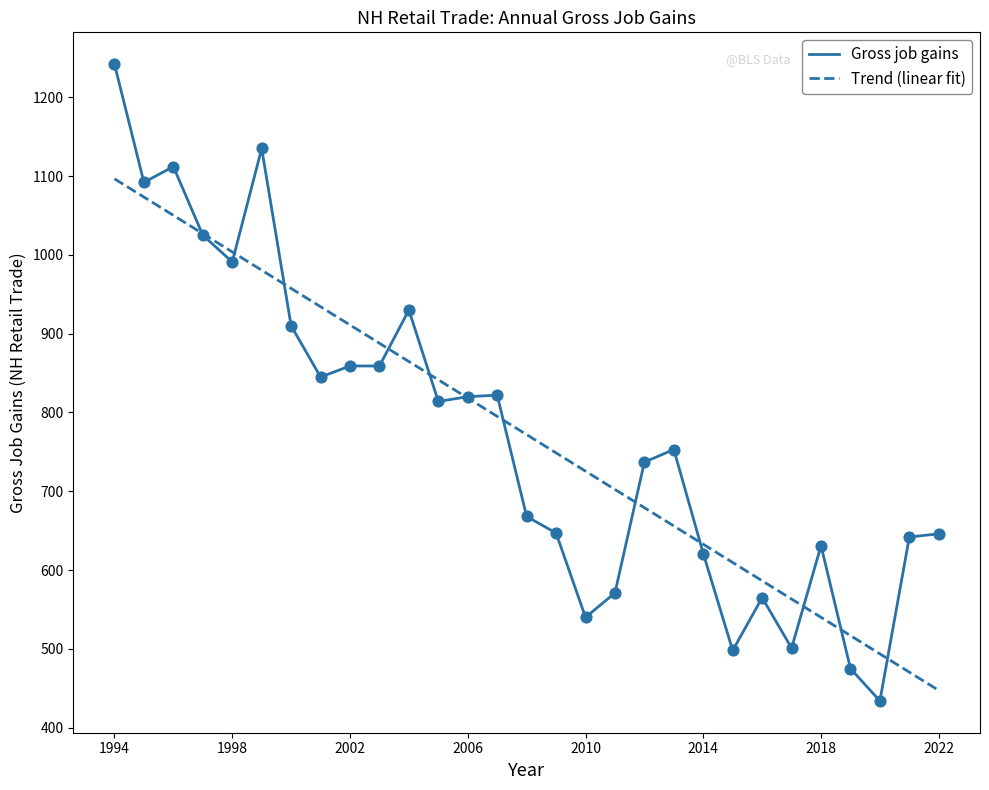

Which series has the widest spread of values?

Gross job gains